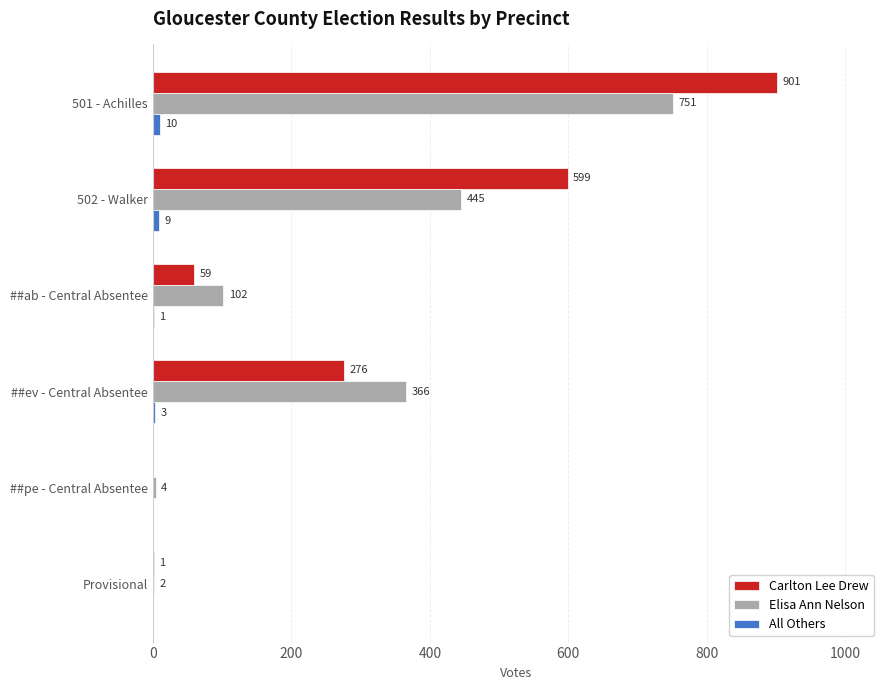

How many distinct data groups are displayed?

3